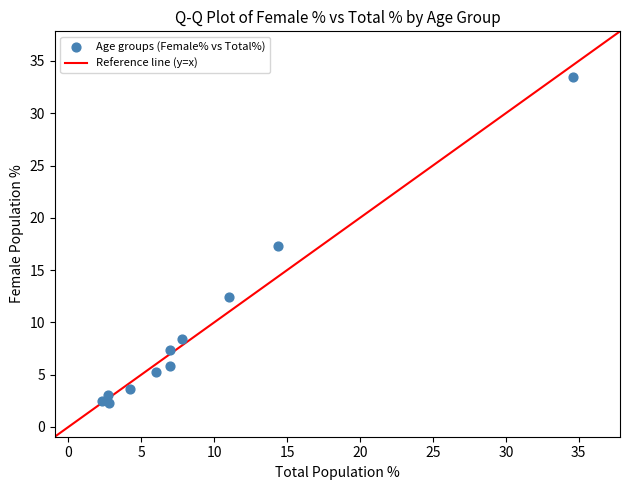

What is the average Y value?

9.2